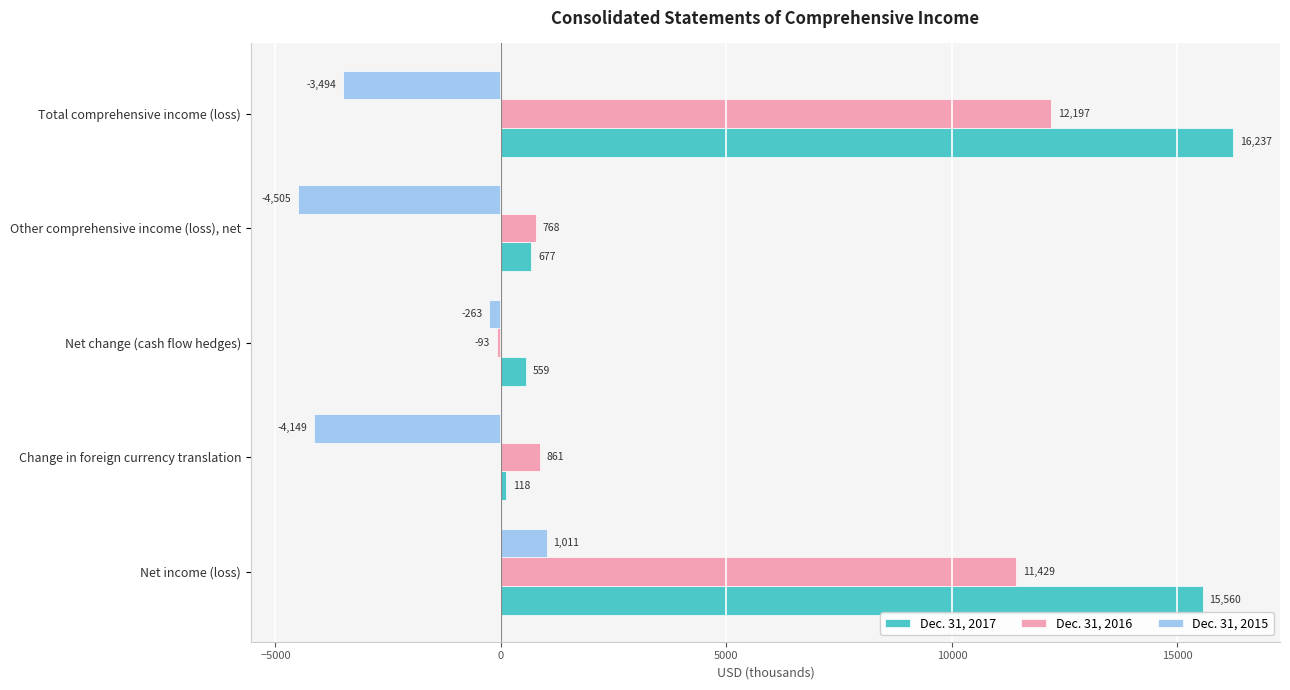

The value of Dec. 31, 2015 at Other comprehensive income (loss), net is -4505. True or false?

True